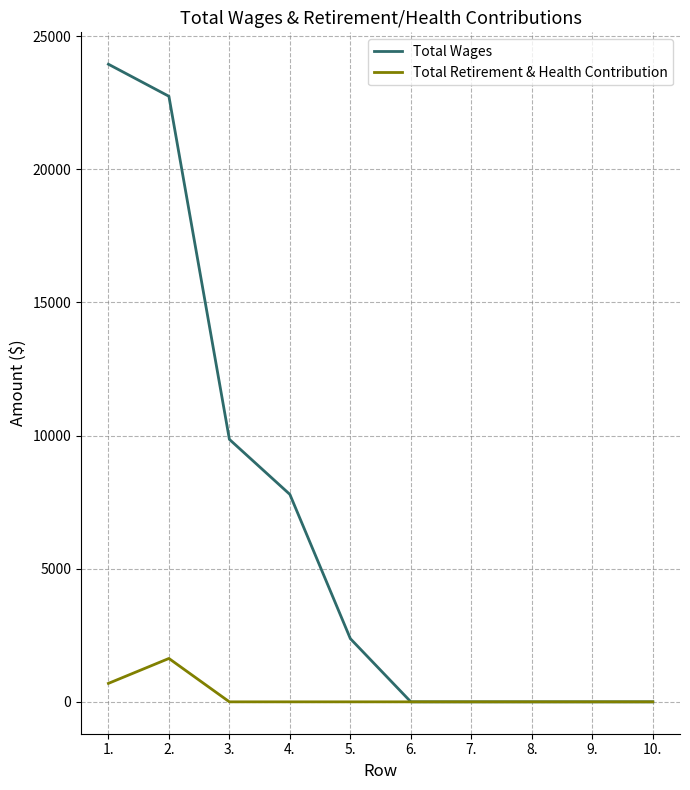

What are all the series names shown in the legend?

Total Wages, Total Retirement & Health Contribution